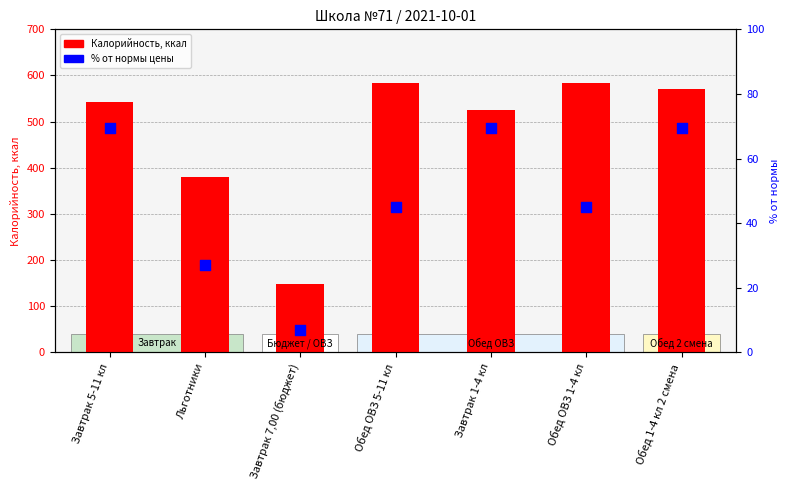

Which series has the largest total across all categories?

Калорийность